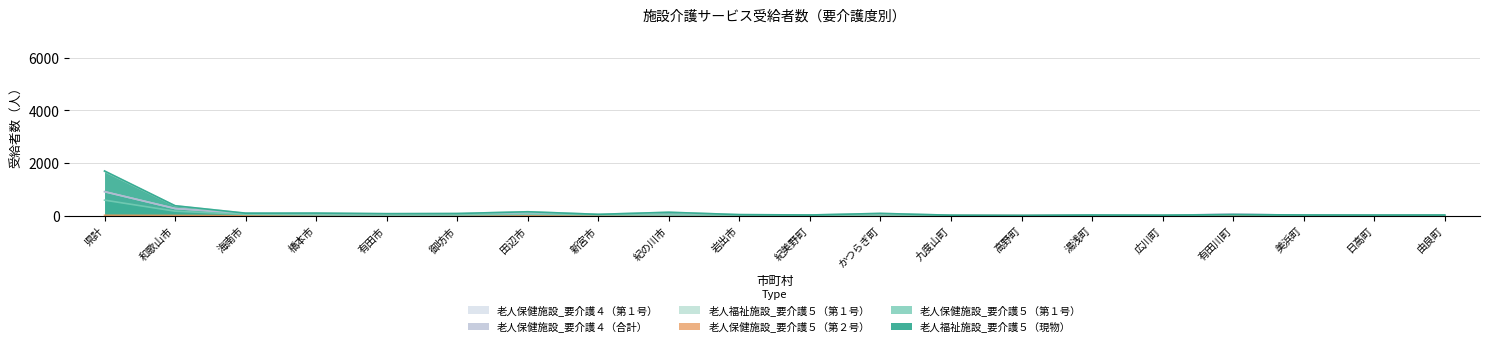

What is the sum of all 介護老人保健施設_第１号_要介護５ values?

1065